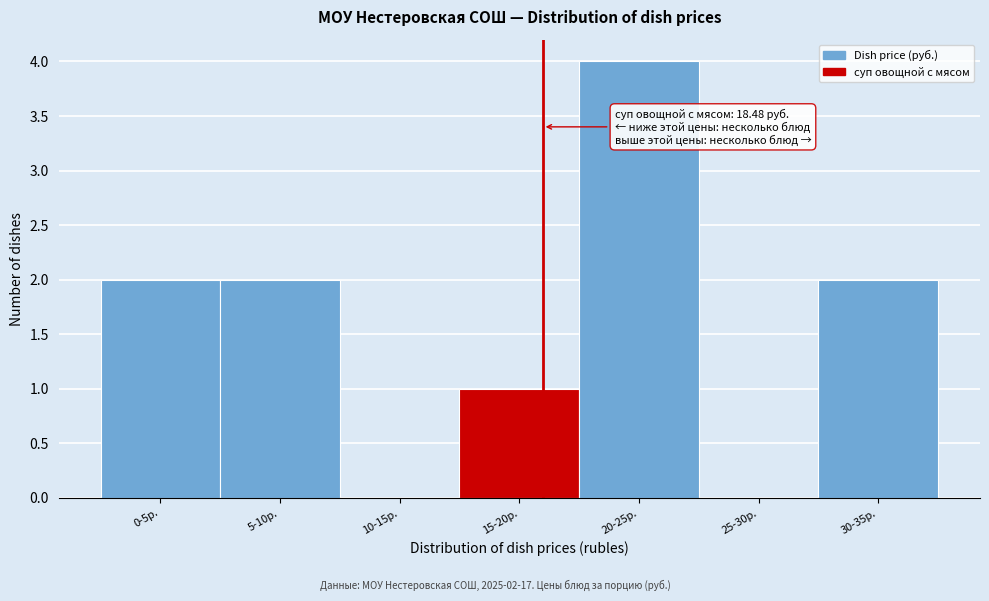

Reading left to right, what are all the values shown in this chart?

0-5р.=2	5-10р.=2	10-15р.=0	15-20р.=1	20-25р.=4	25-30р.=0	30-35р.=2